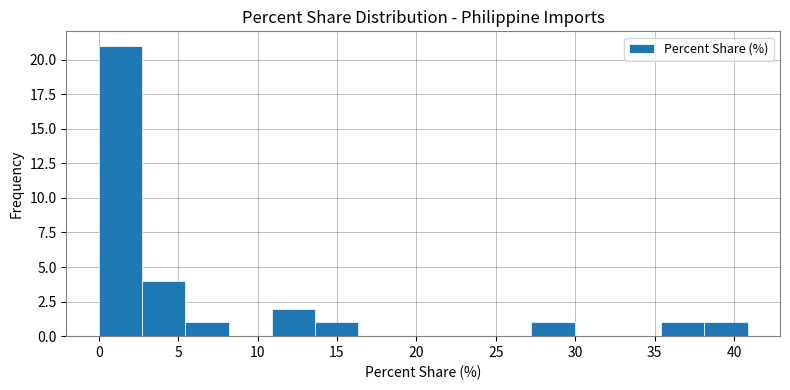

Reading left to right, list every bar in this chart as the range it spans on the x-axis followed by its height. Neither the bar edges nor the heights are printed on the chart, so give them approximately, as read against the axes.

0.0 to 2.5: 21
2.5 to 5.5: 4
5.5 to 8.0: 1
8.0 to 11.0: 0
11.0 to 13.5: 2
13.5 to 16.5: 1
16.5 to 19.0: 0
19.0 to 22.0: 0
22.0 to 24.5: 0
24.5 to 27.0: 0
27.0 to 30.0: 1
30.0 to 32.5: 0
32.5 to 35.5: 0
35.5 to 38.0: 1
38.0 to 41.0: 1